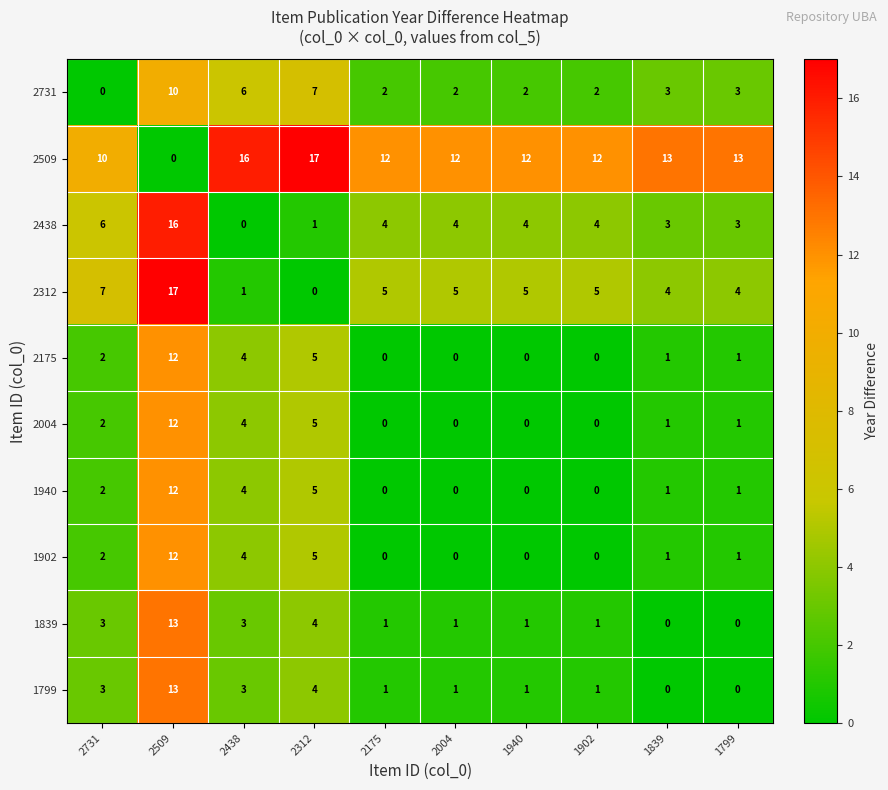

What is the total value across all series at 1902?

25